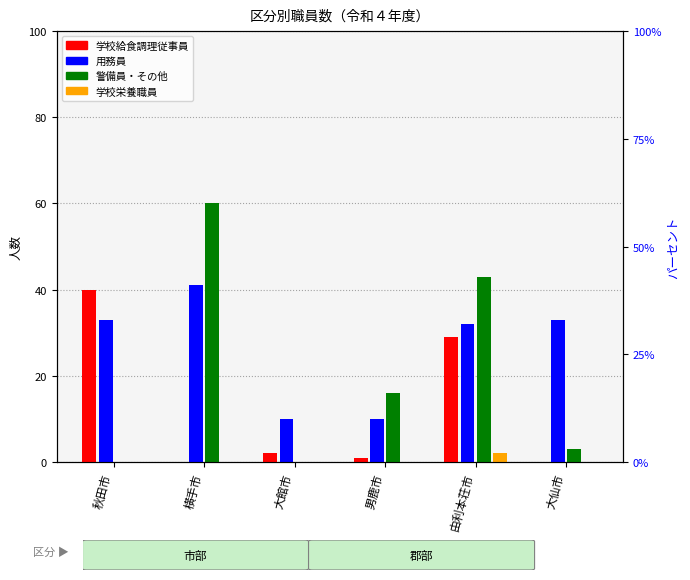

List the series in order of their overall mean, lowest first.

学校栄養職員, 学校給食調理従事員, 警備員・その他, 用務員